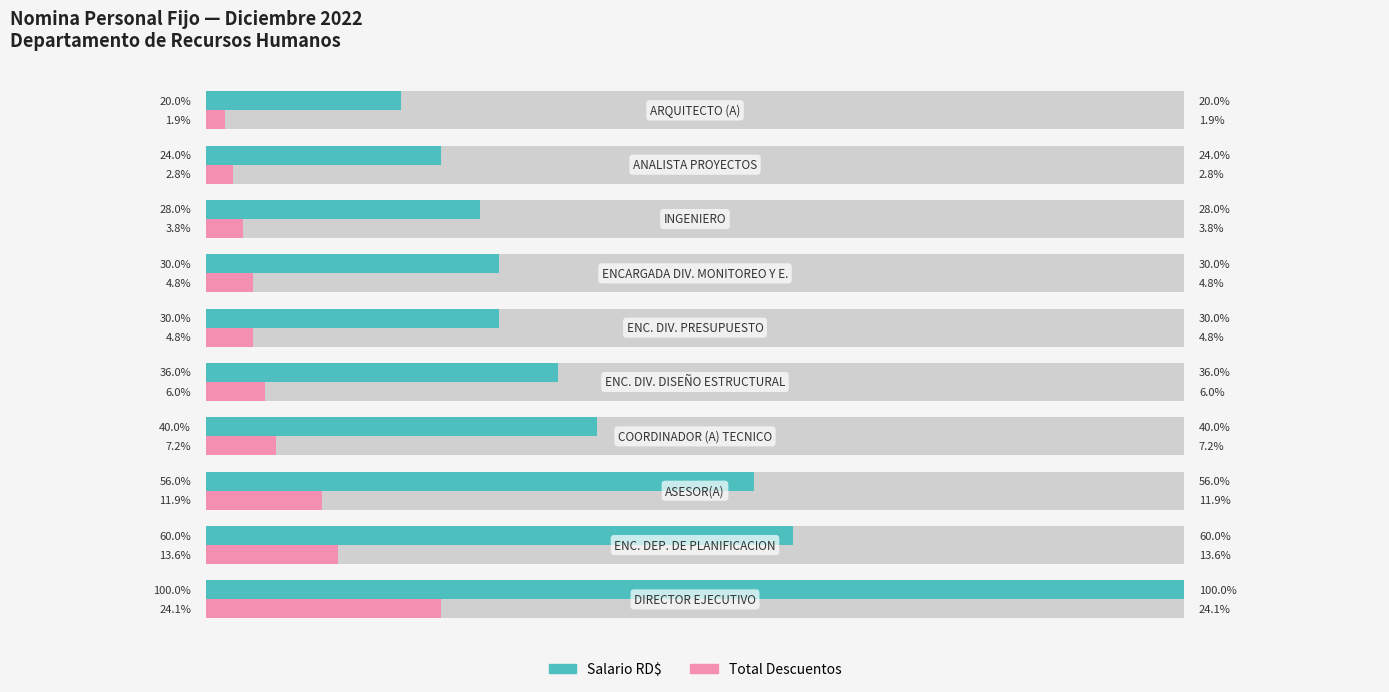

How many data points in Total Descuentos are above 6?

5